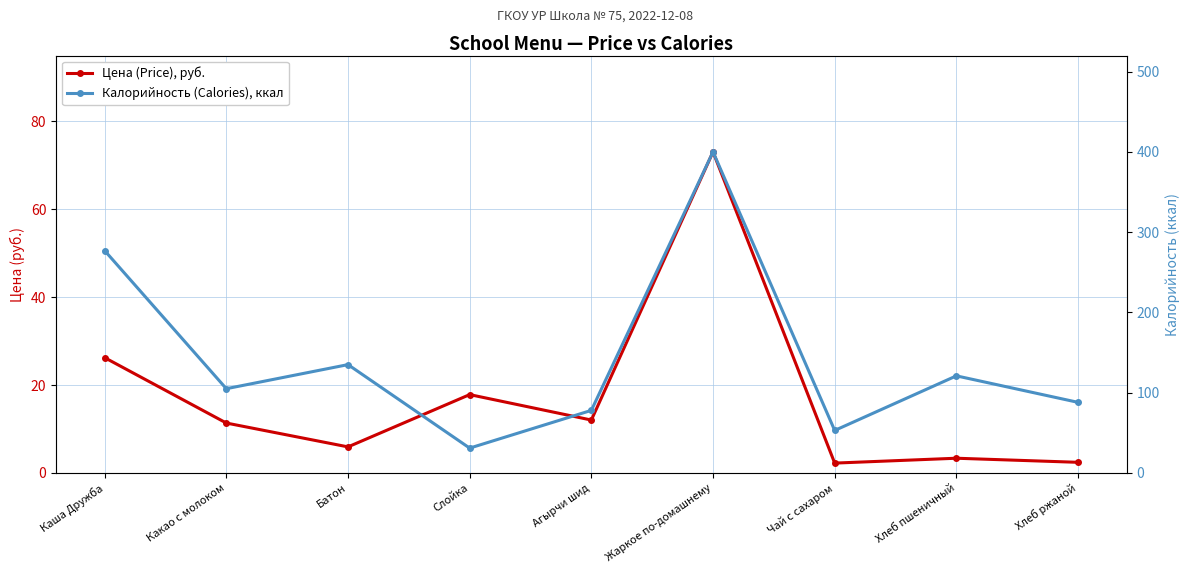

What position from the left is Чай с сахаром?

7